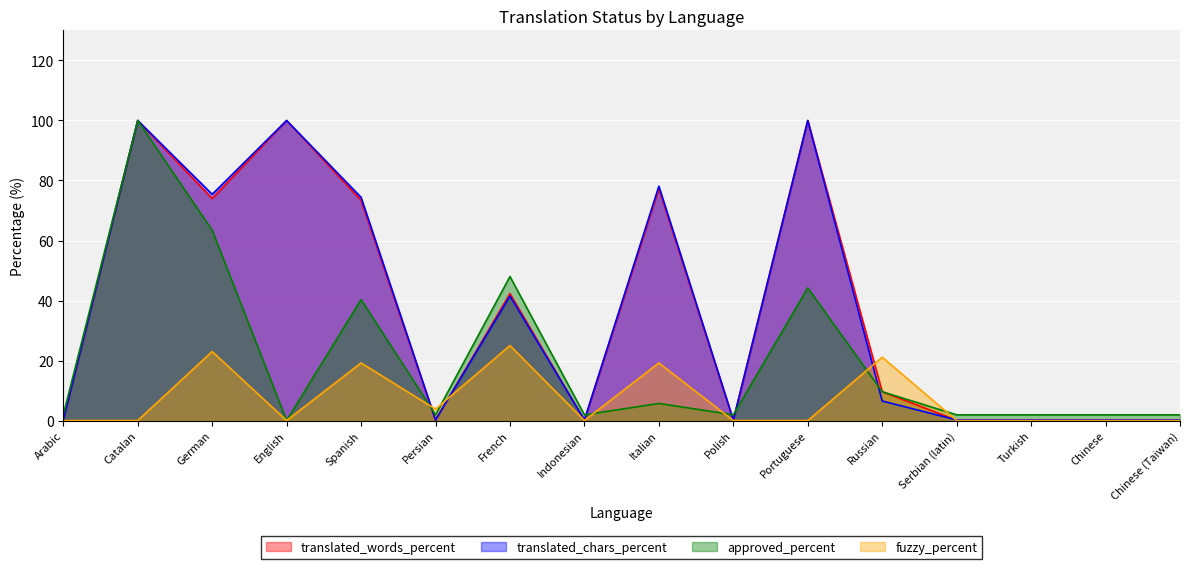

Reading right to left, list all the values displayed in this chart.

translated_words_percent: 0.1	0.1	0.1	0.1	9.6	100.0	0.1	77.3	0.1	42.3	0.1	73.4	100.0	74.0	100.0	0.1
translated_chars_percent: 0.2	0.2	0.2	0.2	6.5	100.0	0.2	78.1	0.2	41.5	0.2	74.4	100.0	75.4	100.0	0.2
approved_percent: 1.9	1.9	1.9	1.9	9.6	44.2	1.9	5.7	1.9	48.0	1.9	40.3	0.0	63.4	100.0	1.9
fuzzy_percent: 0.0	0.0	0.0	0.0	21.1	0.0	0.0	19.2	0.0	25.0	3.8	19.2	0.0	23.0	0.0	0.0